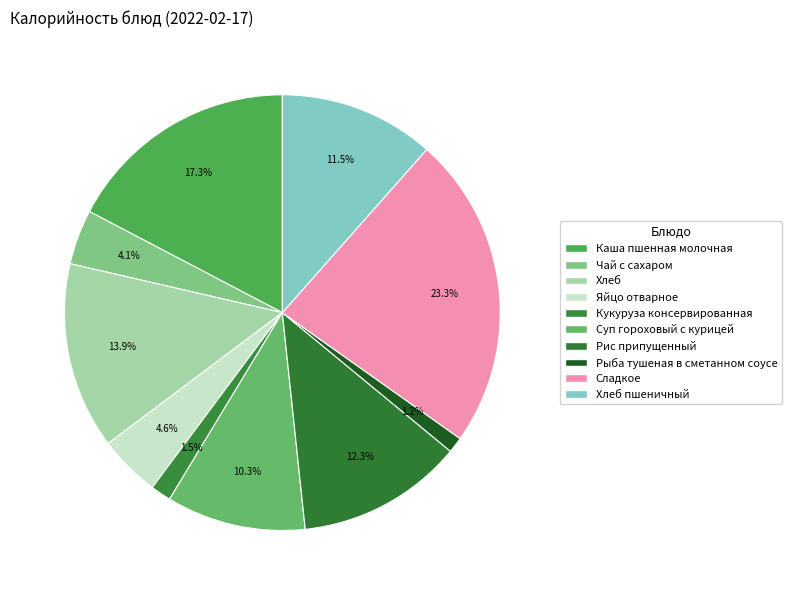

What is the largest slice in the pie chart?

Сладкое